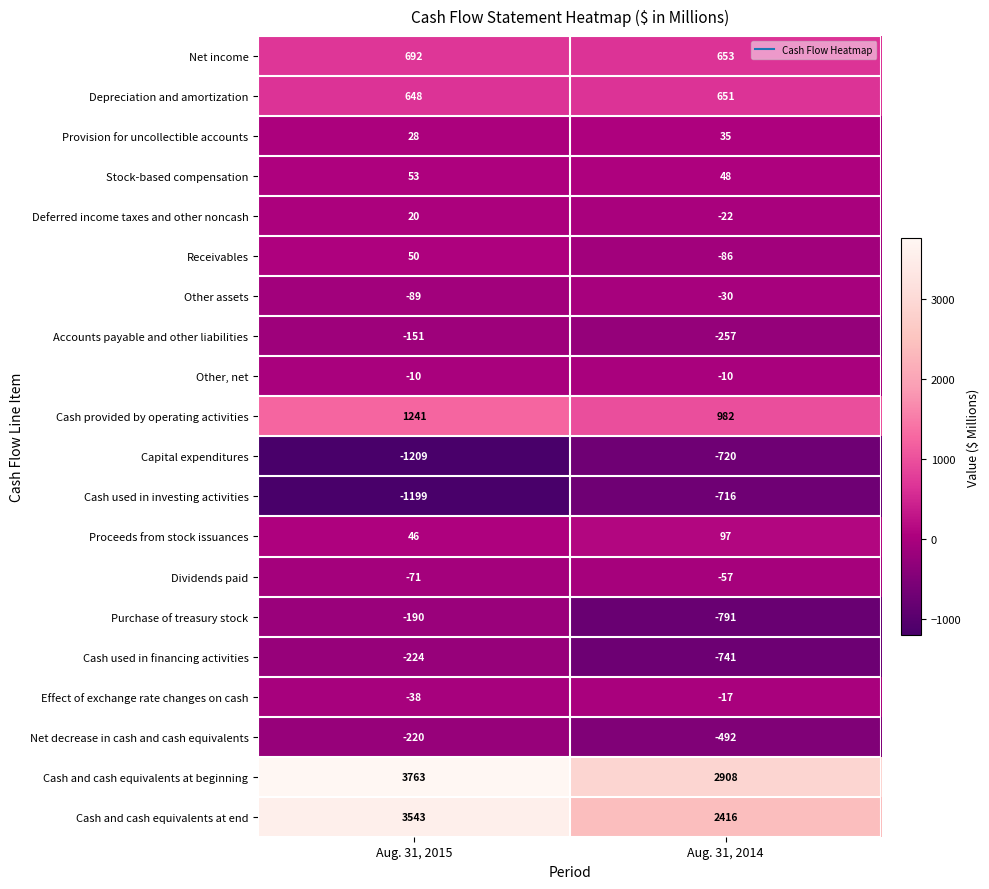

What is the sum of all Net decrease in cash and cash equivalents values?

-712